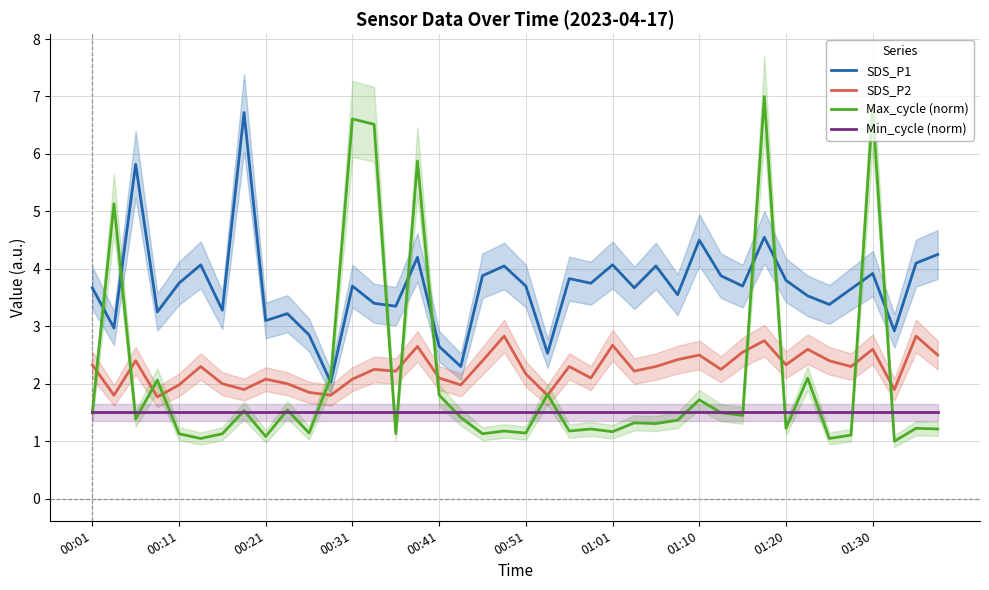

What is the highest value of the SDS_P1 series?

6.7